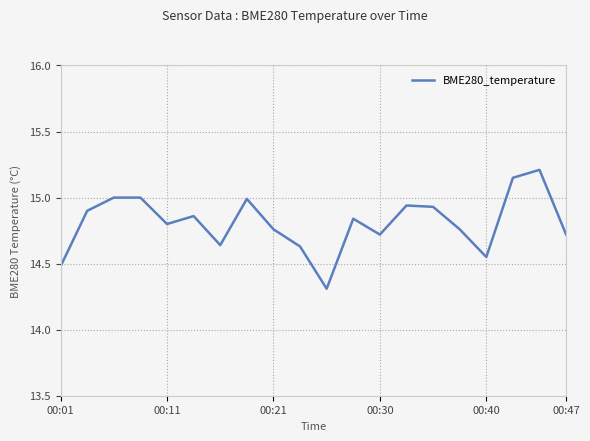

What is the difference between the maximum and minimum values?

0.9